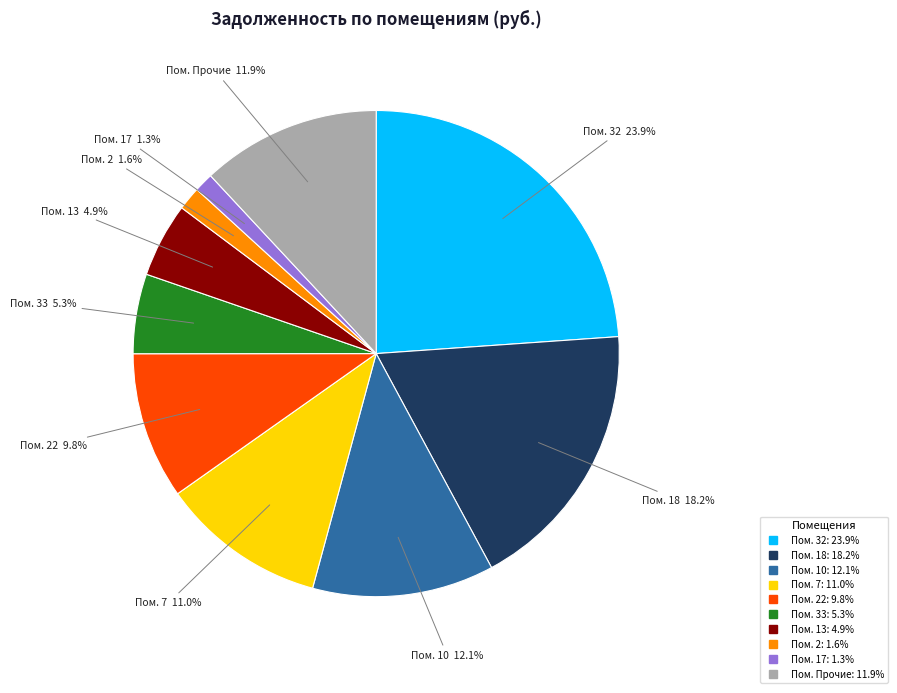

Does any single category account for the majority?

No